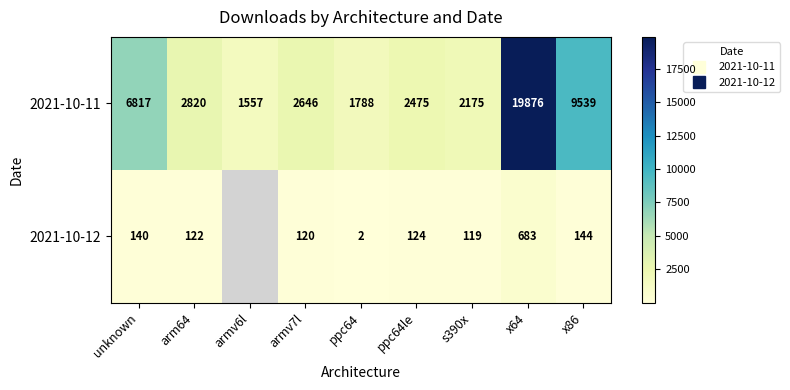

Which series changed the most between armv6l and x86?

2021-10-11